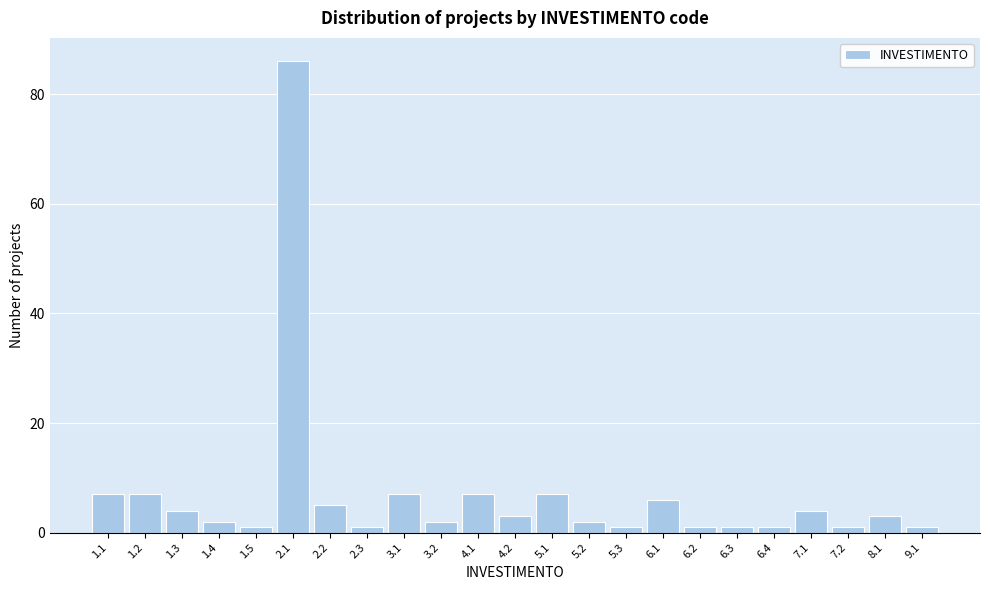

Reading left to right, transcribe all the data shown in this chart.

1.1=7	1.2=7	1.3=4	1.4=2	1.5=1	2.1=86	2.2=5	2.3=1	3.1=7	3.2=2	4.1=7	4.2=3	5.1=7	5.2=2	5.3=1	6.1=6	6.2=1	6.3=1	6.4=1	7.1=4	7.2=1	8.1=3	9.1=1